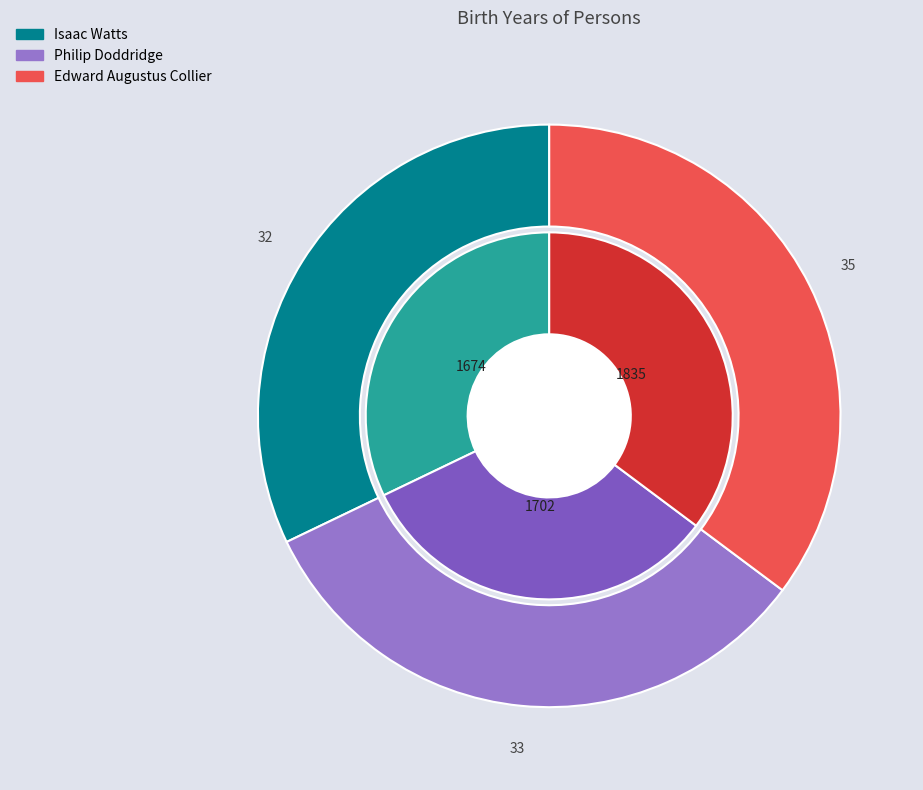

Is it true that Isaac Watts is 32% of the pie?

True